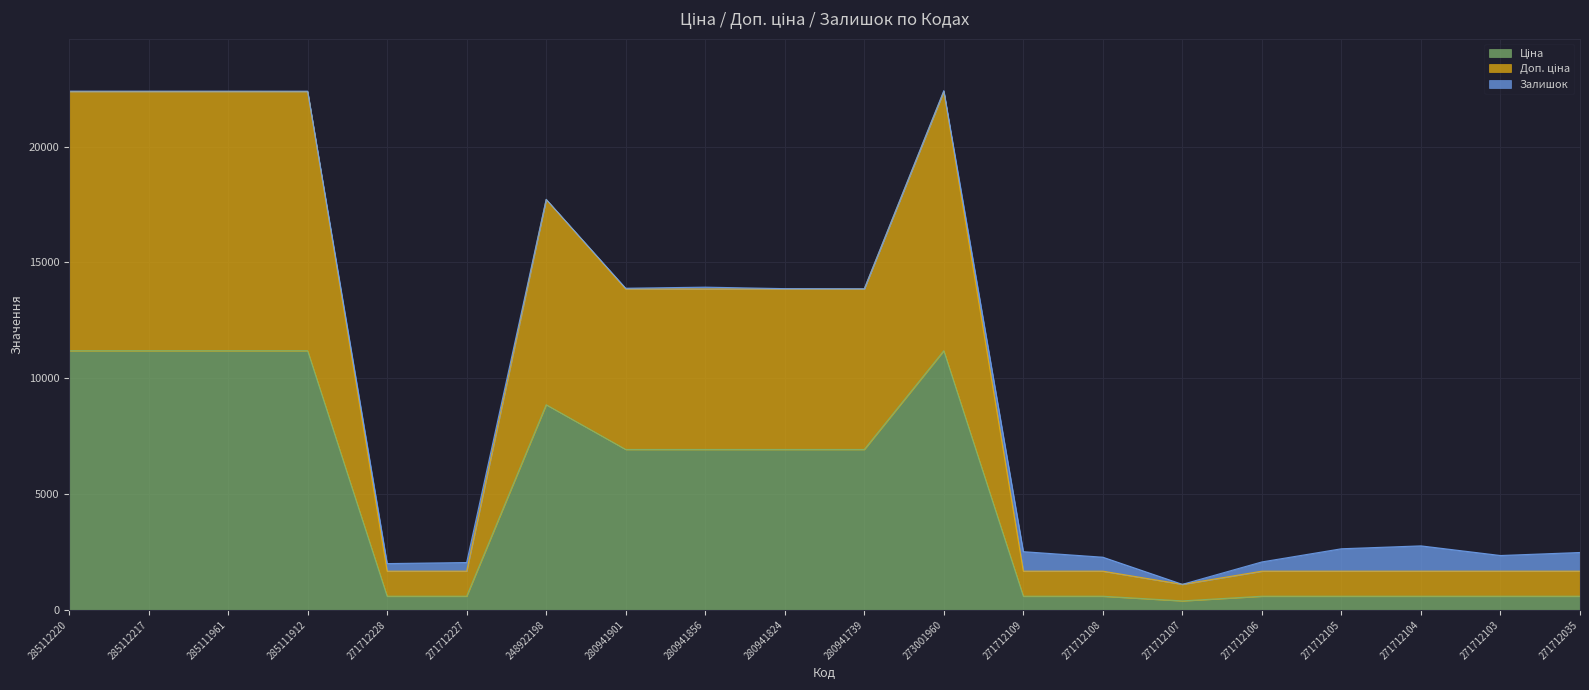

How many data points in Доп. ціна are above 13851?

10